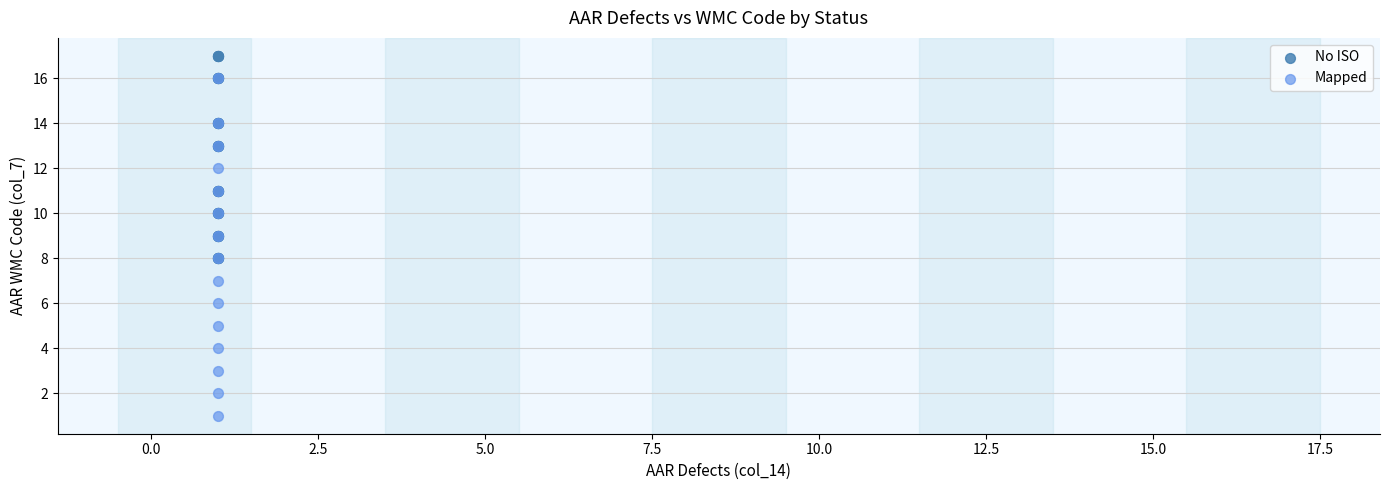

Which series contains the highest Y value?

No ISO